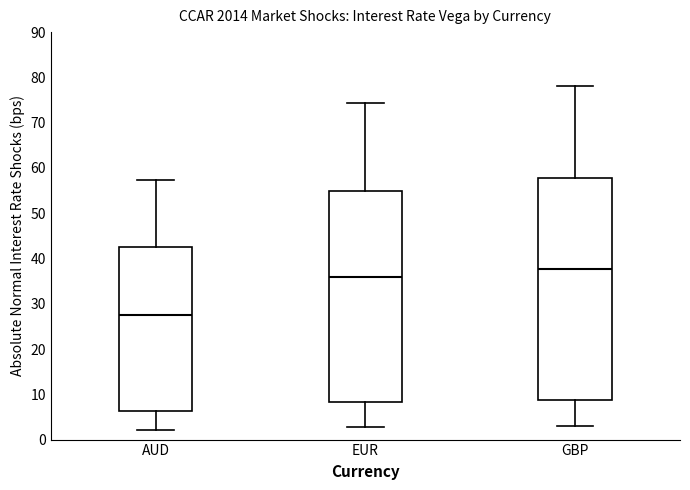

Reading left to right, read every box against the y-axis: the position of its median line, the range the box covers, and the ends of its whiskers. The values are not printed on the chart, so give them approximately, as read against the axis.

AUD: median 28, box 6 to 43, whiskers 2 to 57
EUR: median 36, box 8 to 55, whiskers 3 to 74
GBP: median 38, box 9 to 58, whiskers 3 to 78